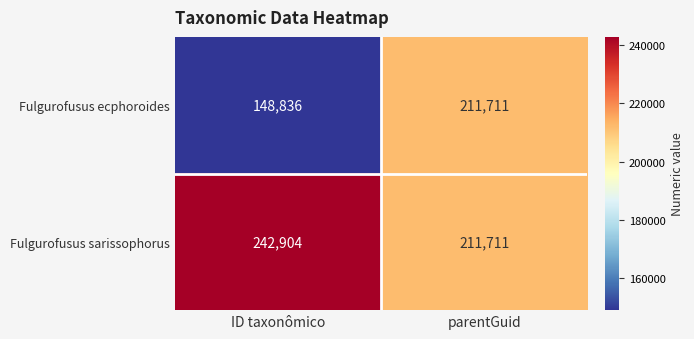

At which label is Fulgurofusus sarissophorus closest to 227307?

parentGuid